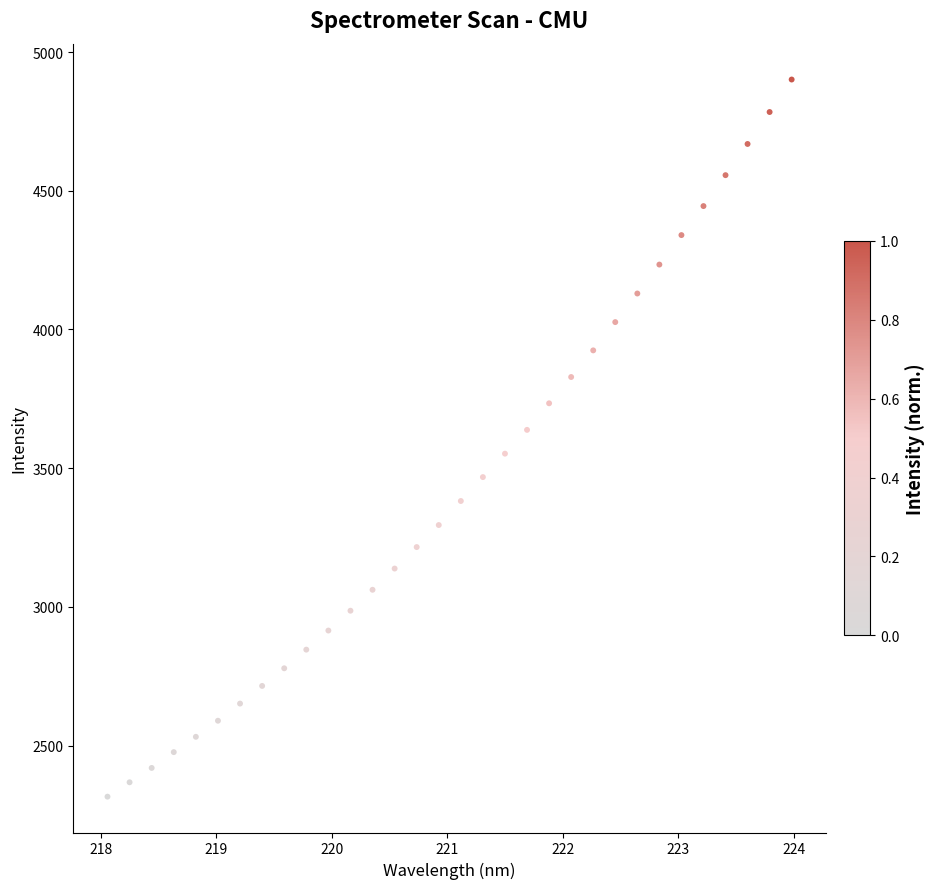

What is the range of X values (max minus min)?

5.9